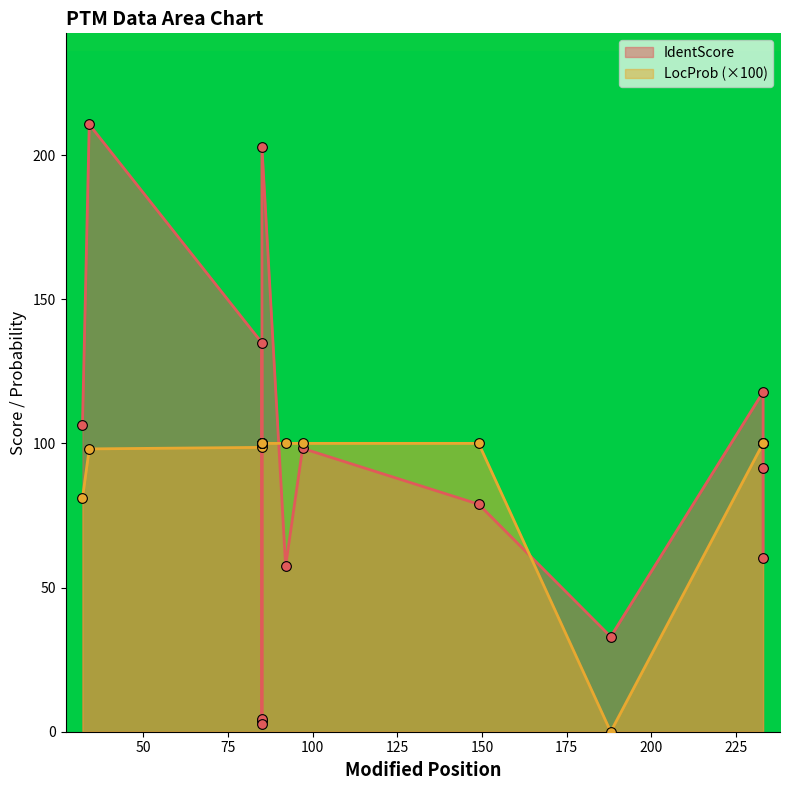

What are all the series names shown in the legend?

IdentScore, LocProb